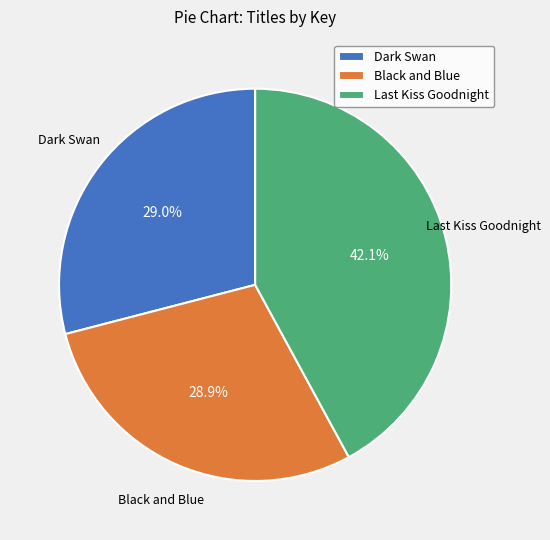

What percentage do Black and Blue and Dark Swan together represent?

57.9%